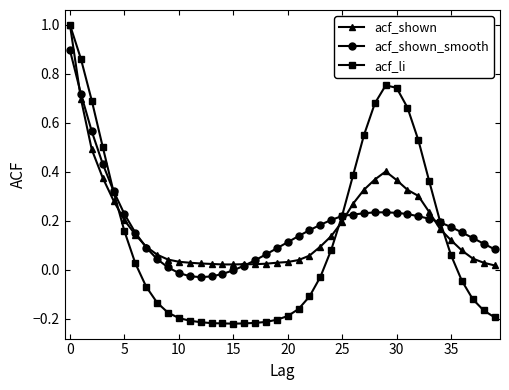

Which series has the widest spread of values?

acf_li